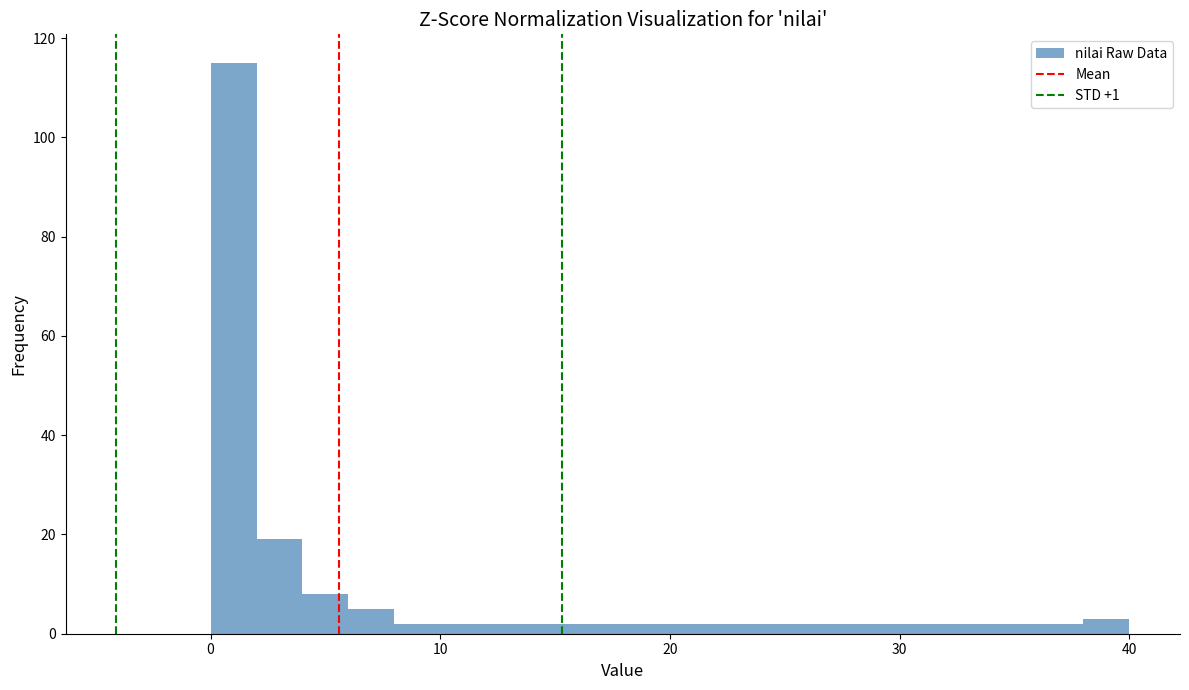

Around what value on the x-axis is the tallest bar? Give the approximate position of its centre, as read against the axis.

1